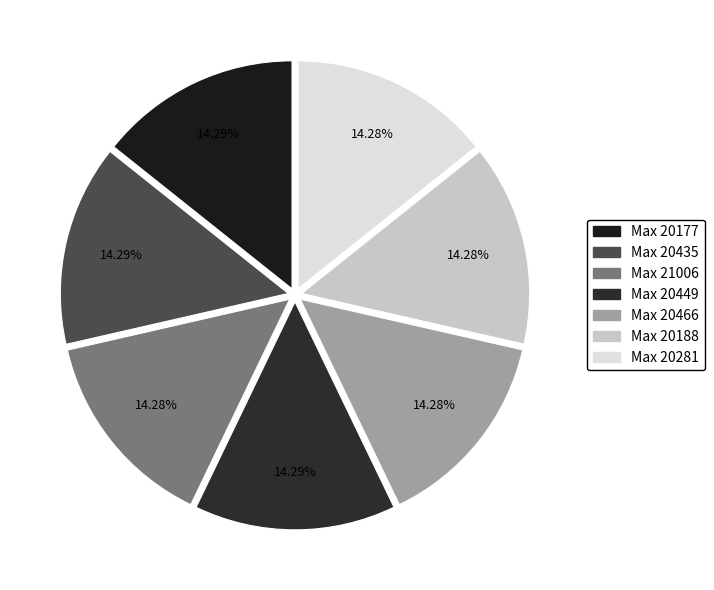

To the nearest percent, what is the average slice percentage?

14%